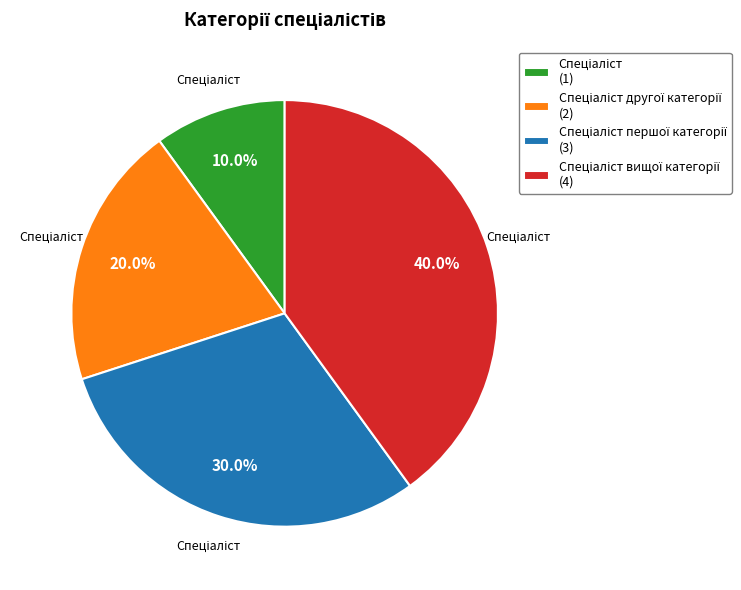

Is there any slice that represents more than half of the pie?

No